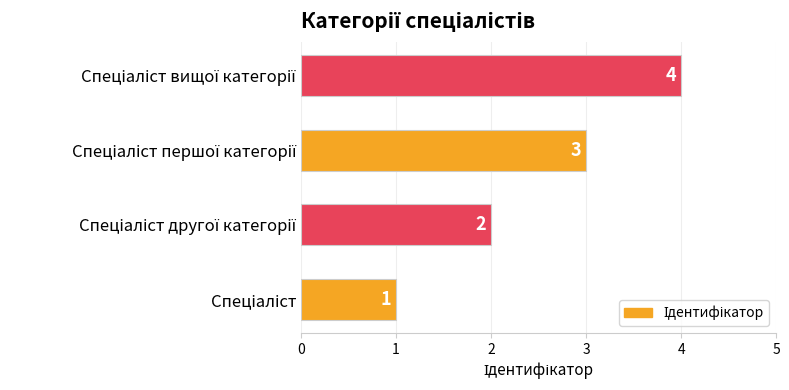

Are the bars grouped side by side (vs. stacked)?

No